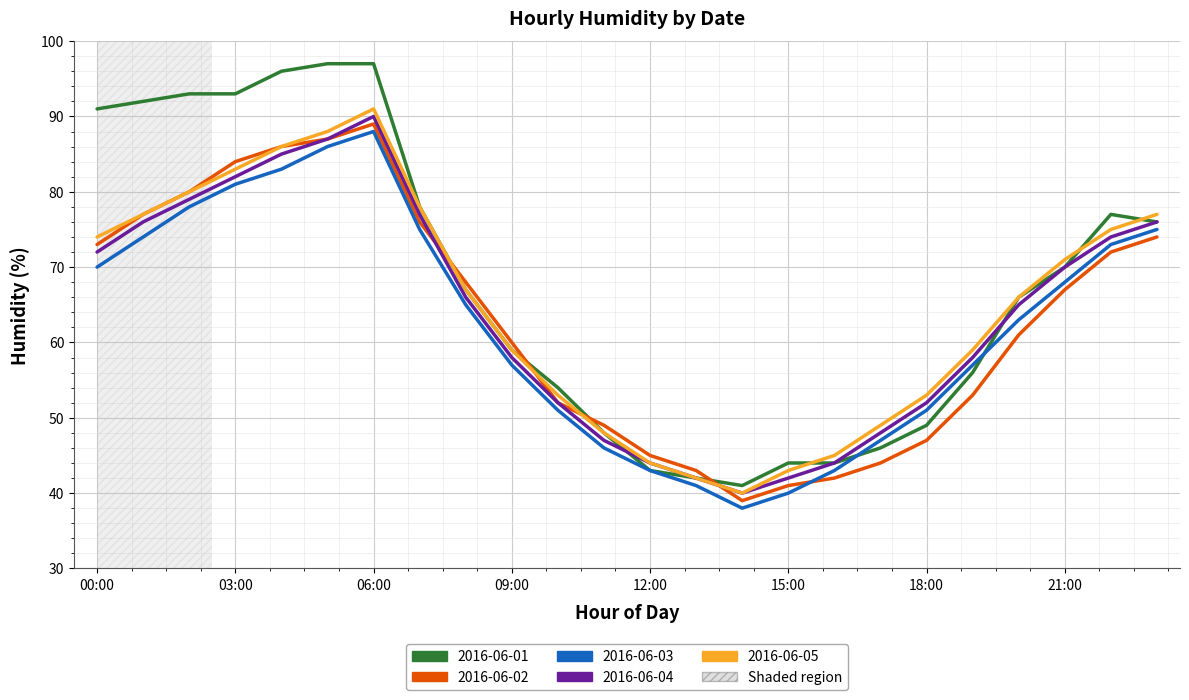

What is the maximum value for 2016-06-04?

90